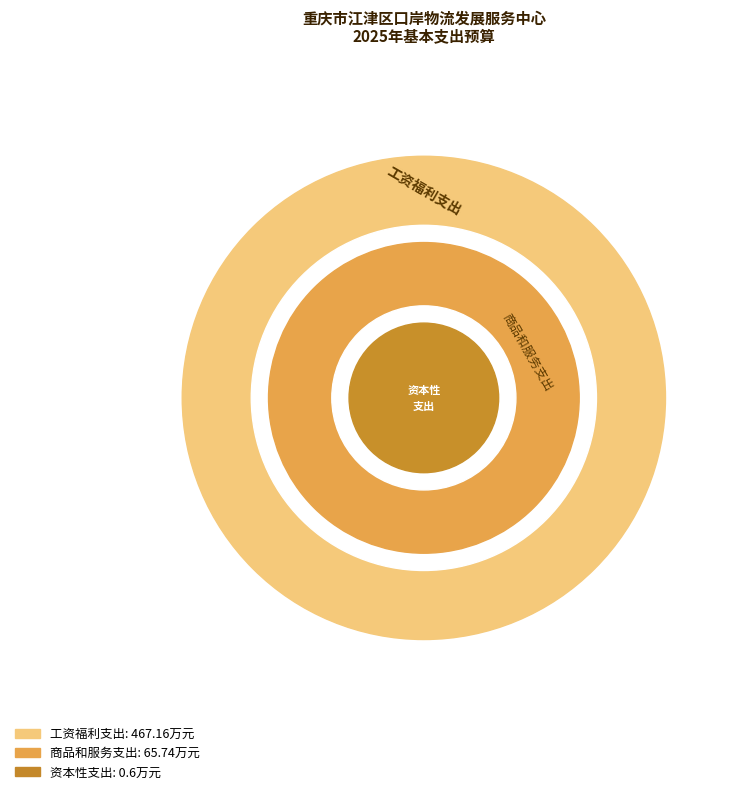

Count the number of slices in the pie.

3